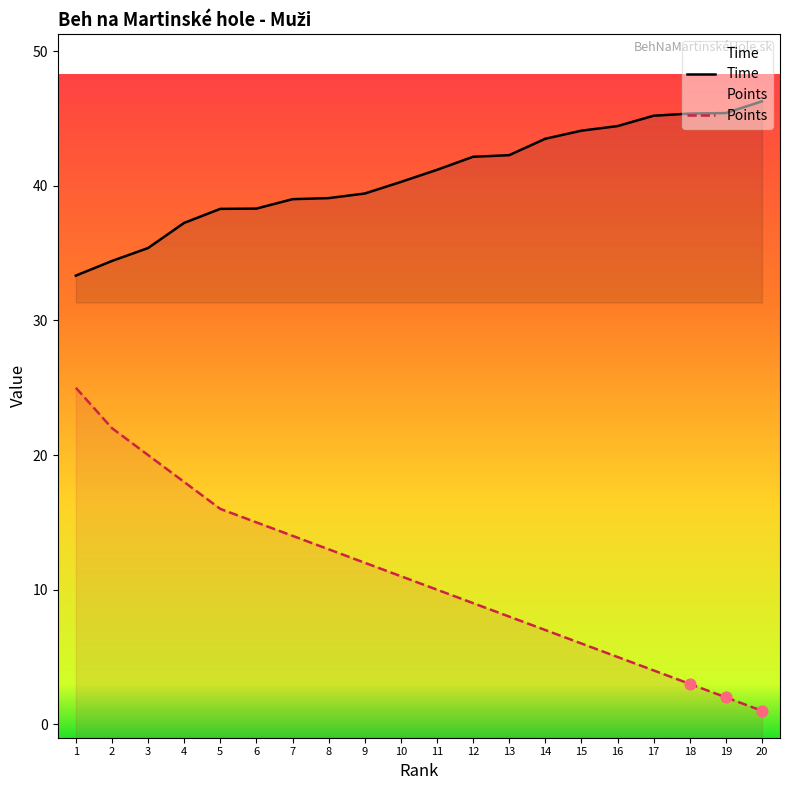

Which series reaches the minimum Y coordinate?

Points